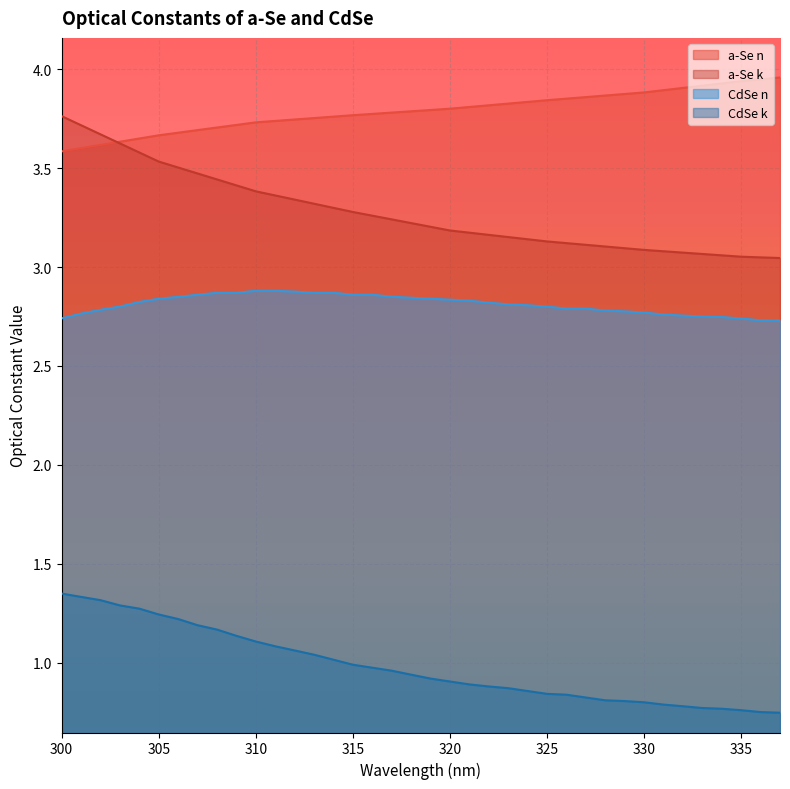

True or false: CdSe k and a-Se n intersect in this chart.

False